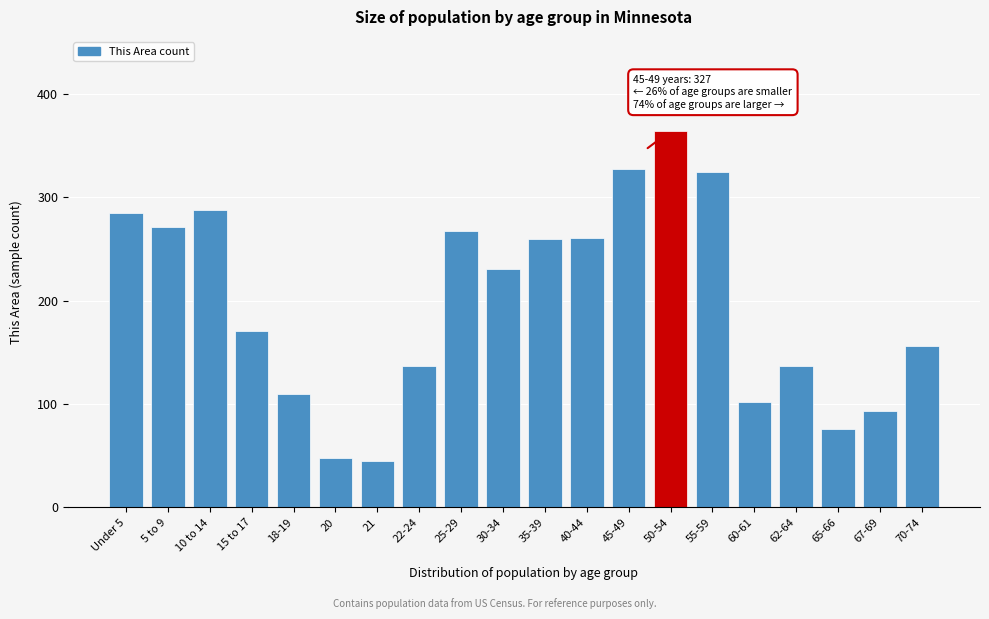

What is the change in value from 50-54 to 55-59?

-40